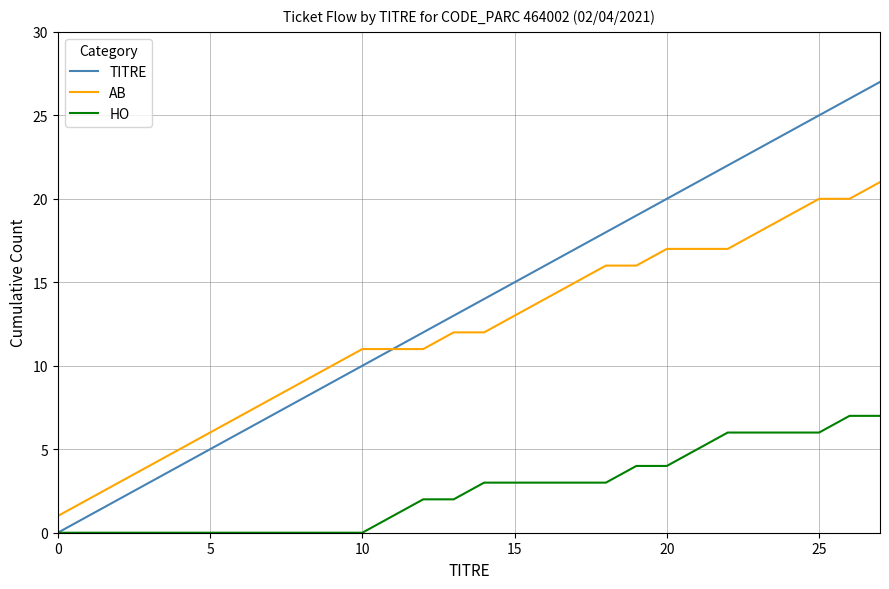

Rank the series by their maximum value, from highest to lowest.

TITRE, AB, HO